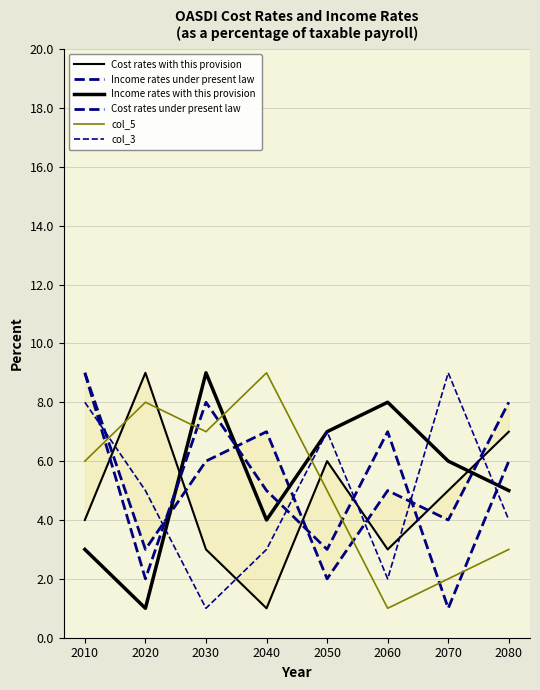

What are all the series names shown in the legend?

Cost rates with this provision, Income rates under present law, Income rates with this provision, Cost rates under present law, col_5, col_3